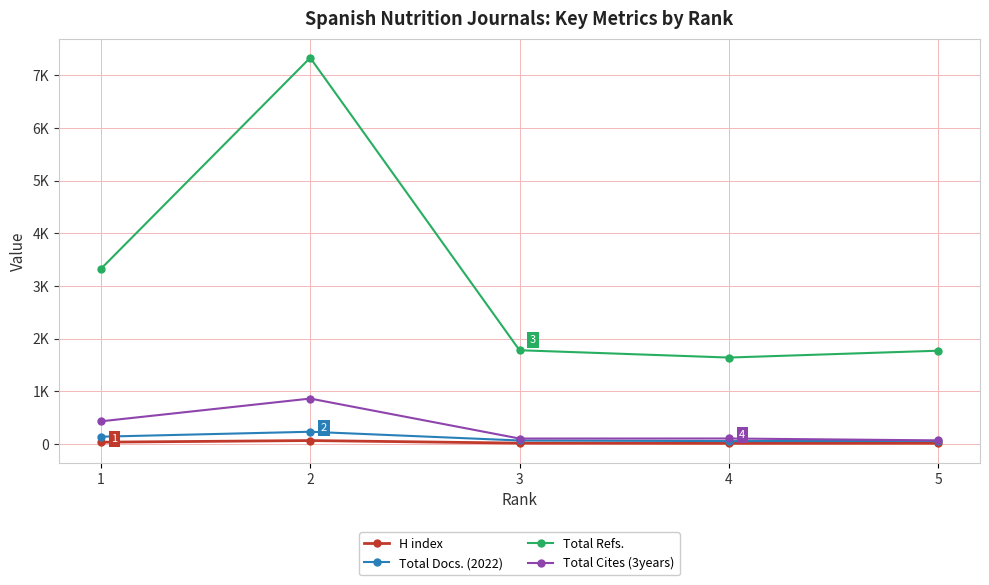

What are all the series names shown in the legend?

H index, Total Docs. (2022), Total Refs., Total Cites (3years)